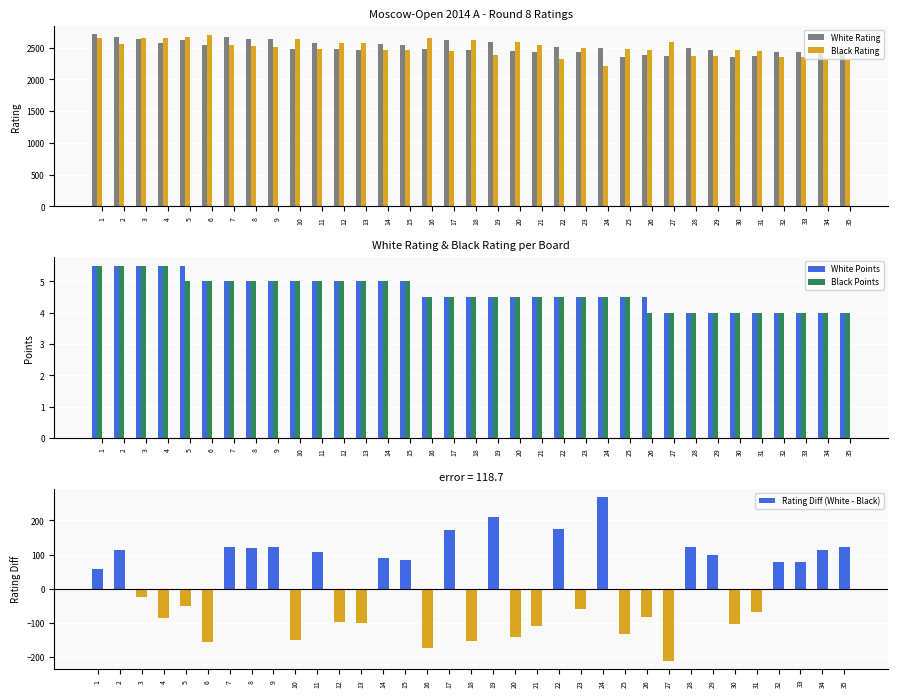

What is the value of the Rating Diff (White - Black) bar at the 10th from the left?

-150